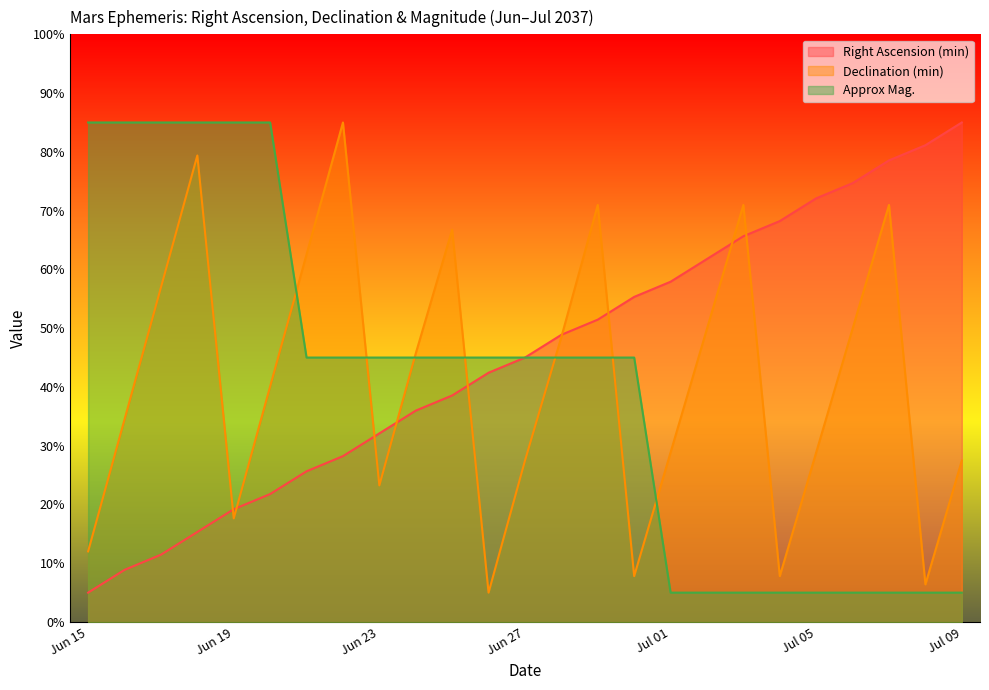

True or false: Right Ascension (min) has more than 0 points higher than both neighbors.

False